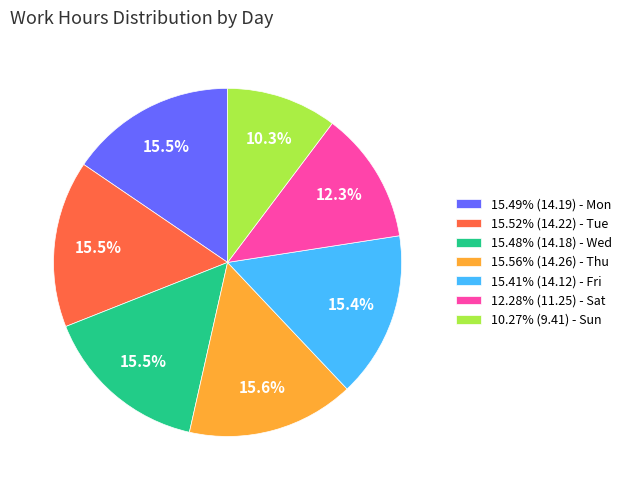

Is there a majority slice in this chart?

No